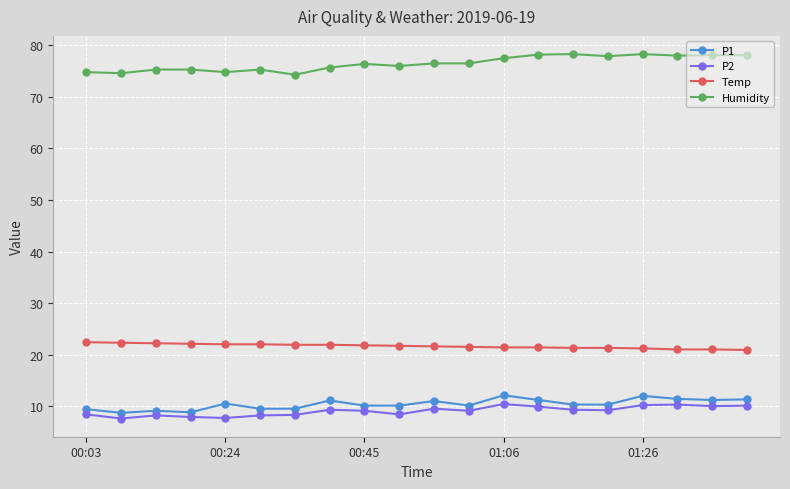

Which series has the largest total across all categories?

Humidity